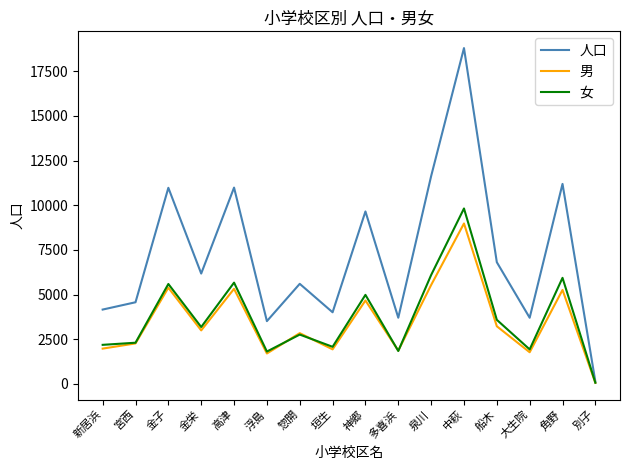

At which label is 男 closest to 4521?

神郷